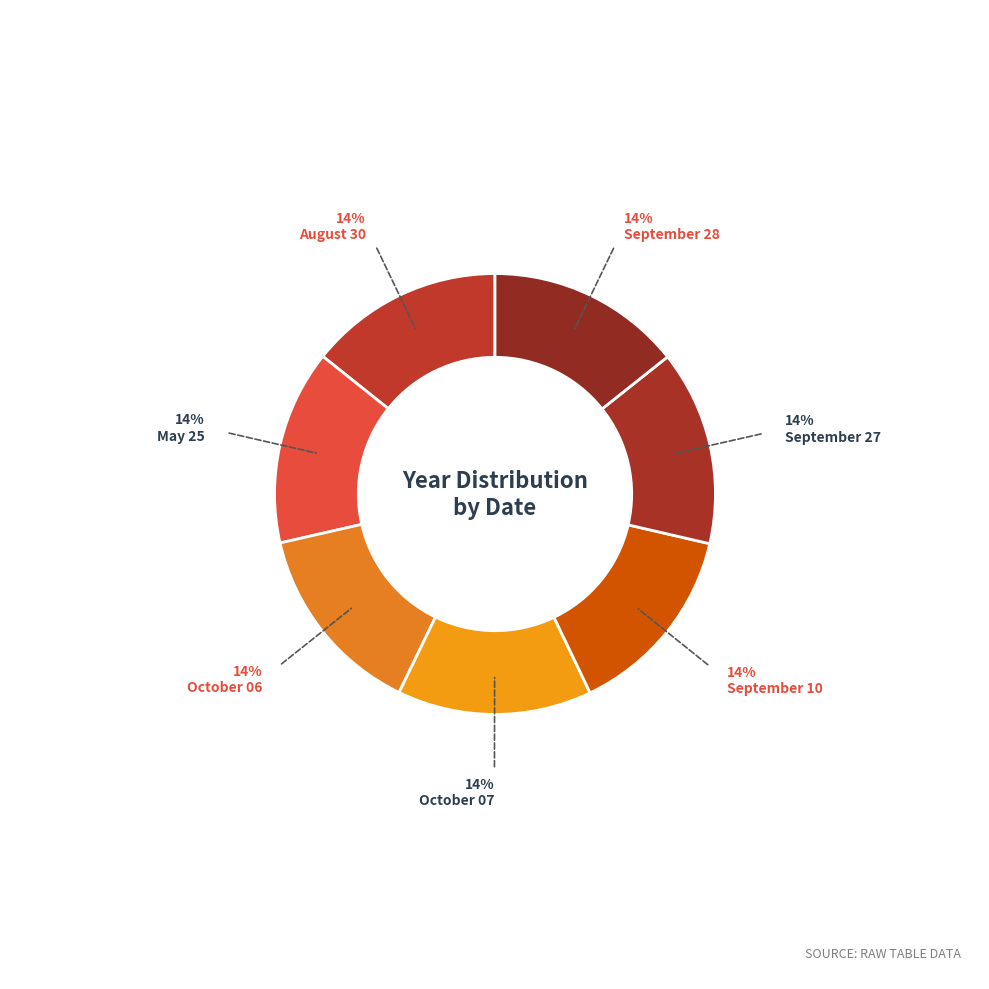

Is it true that September 27 is 14% of the pie?

True